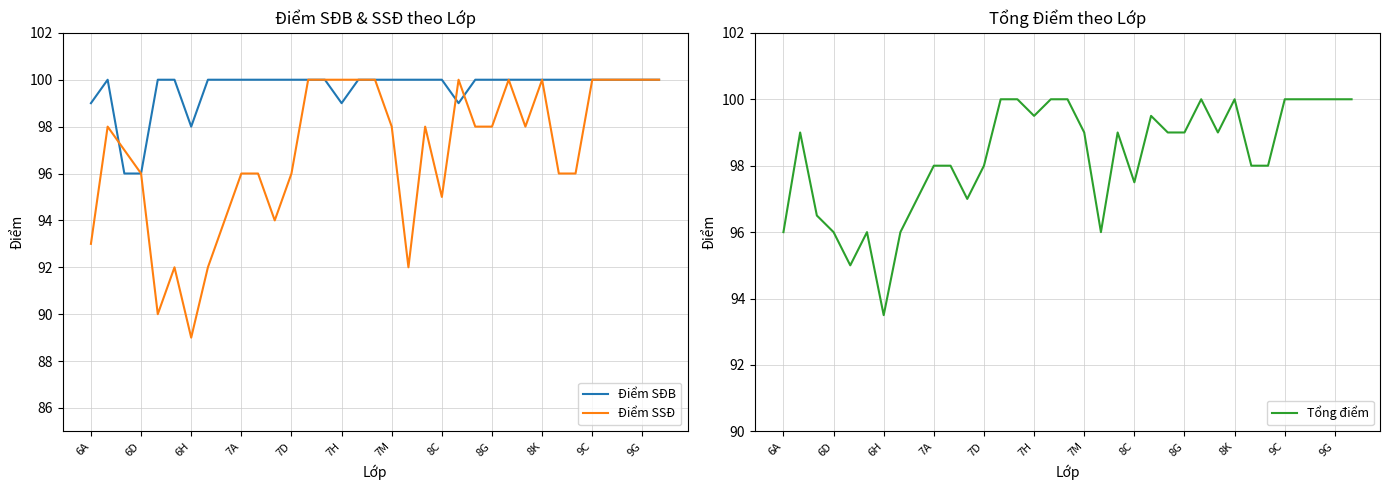

How many data points in Điểm SĐB are less than 100?

6